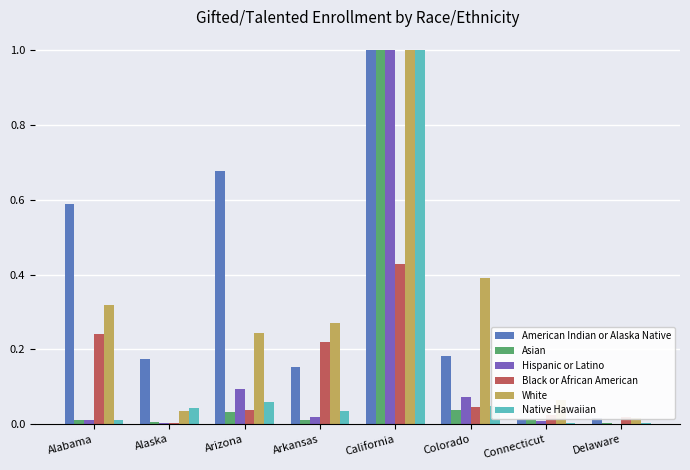

Which category has the lowest value across all series?

Delaware